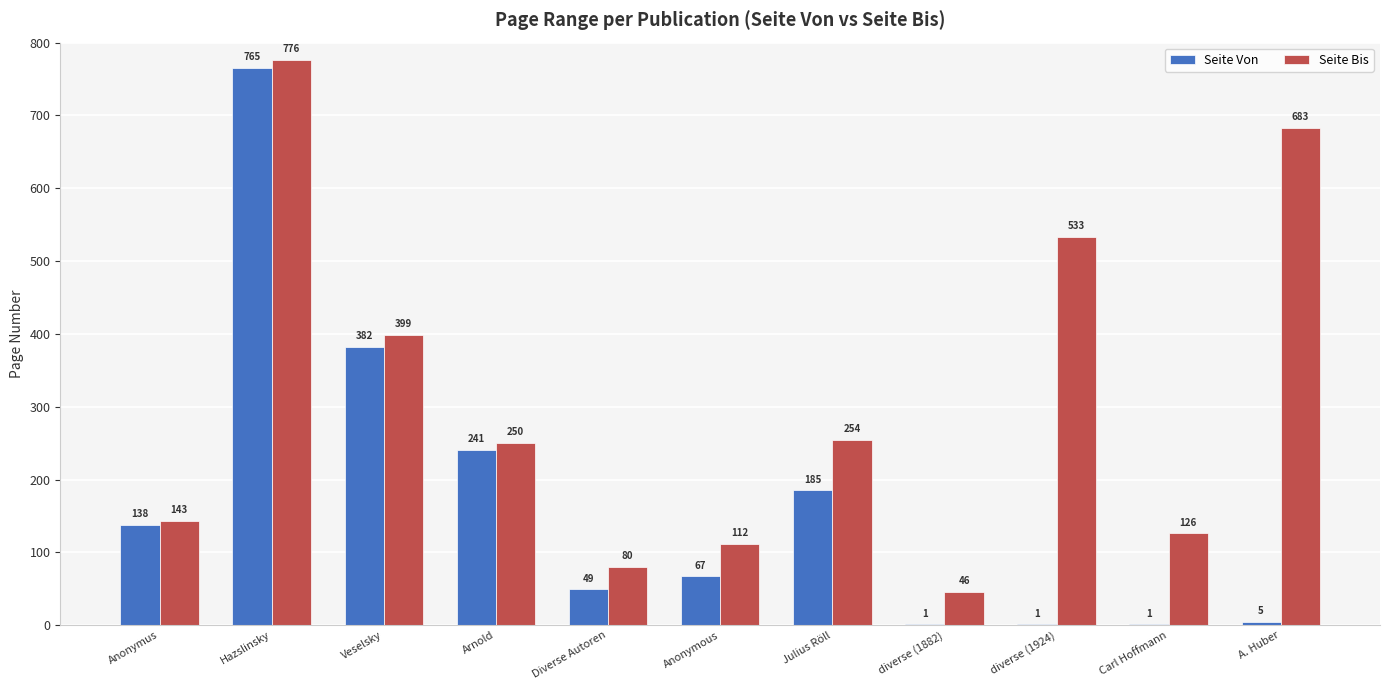

How many groups of bars are there?

11